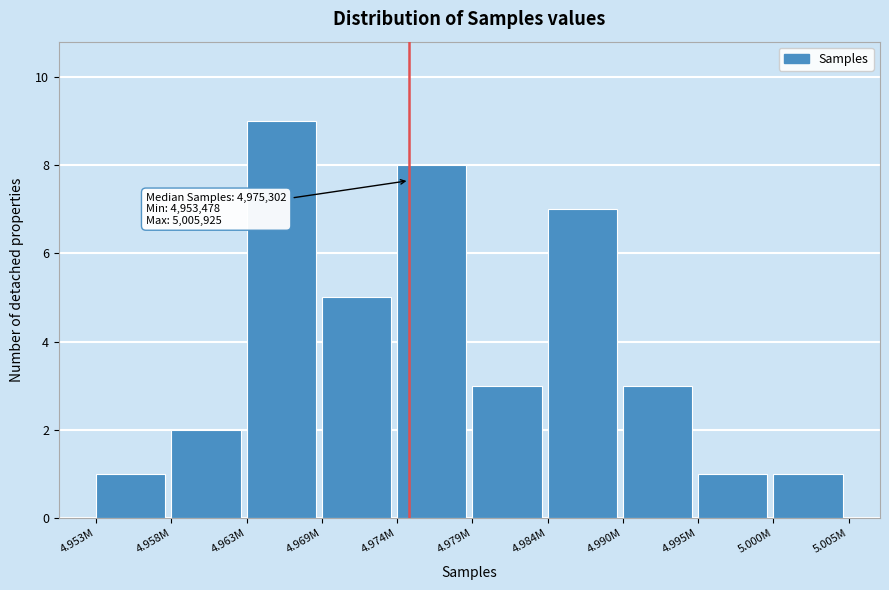

Reading right to left, transcribe all the data shown in this chart.

1	1	3	7	3	8	5	9	2	1